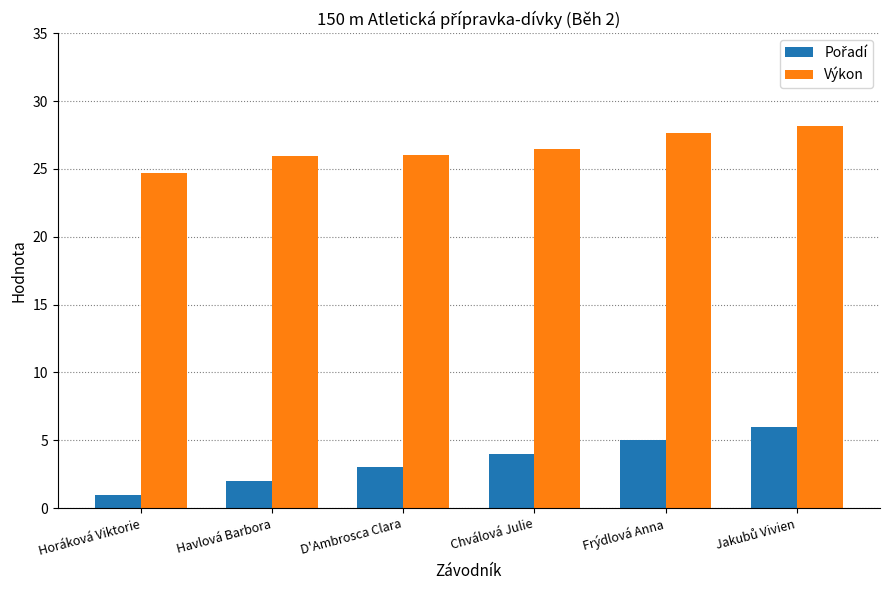

What is the difference between the second highest and second lowest values in the Výkon series?

1.7